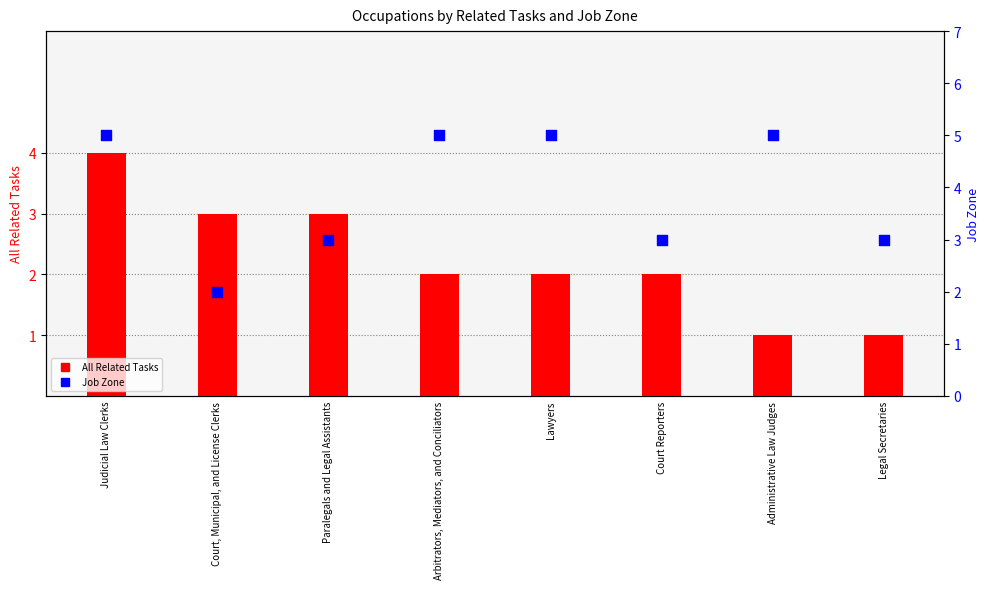

At how many categories does at least one series exceed 4?

4